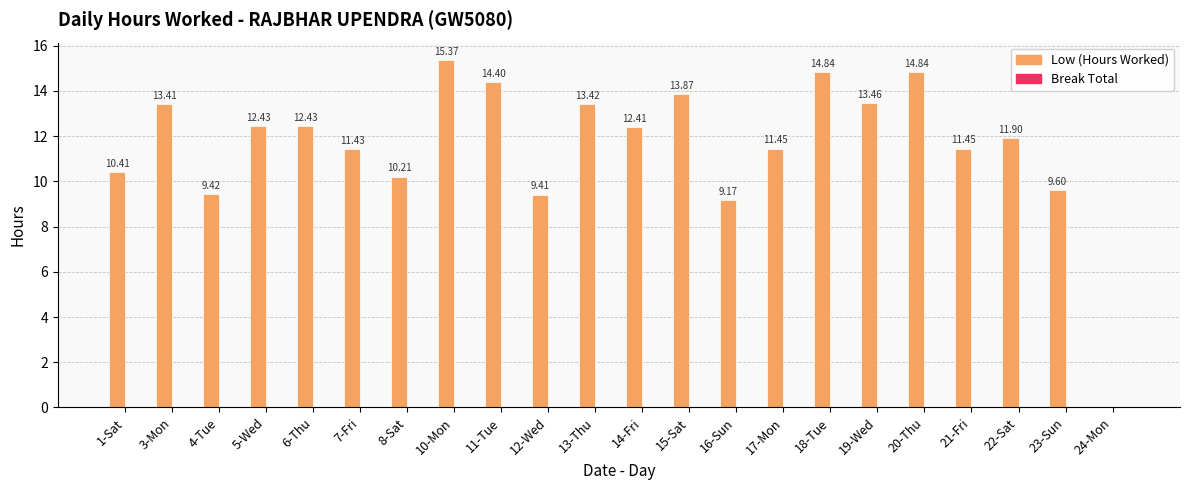

Between 14-Fri and 1-Sat, which is larger?

14-Fri